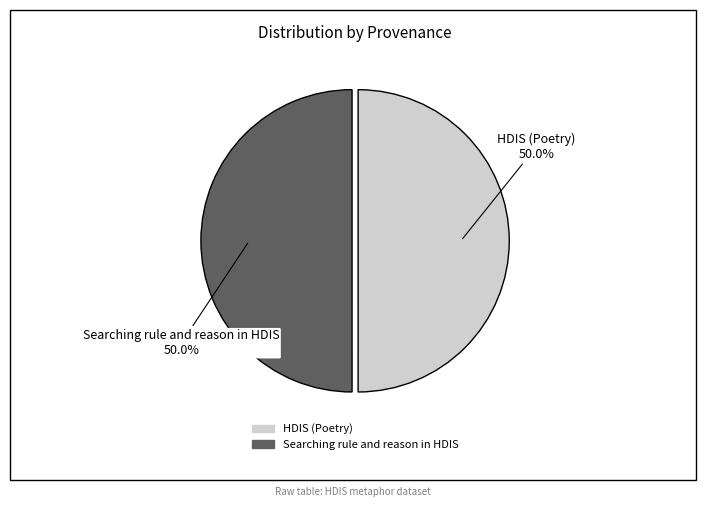

True or false: Searching rule and reason in HDIS accounts for 50% of the total.

True